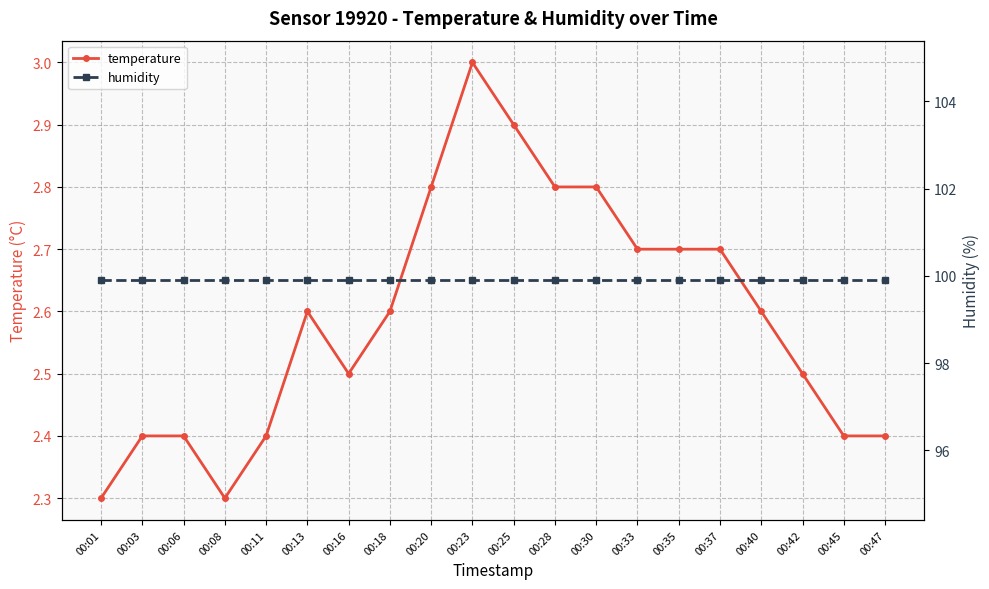

At how many categories does at least one series exceed 97?

20